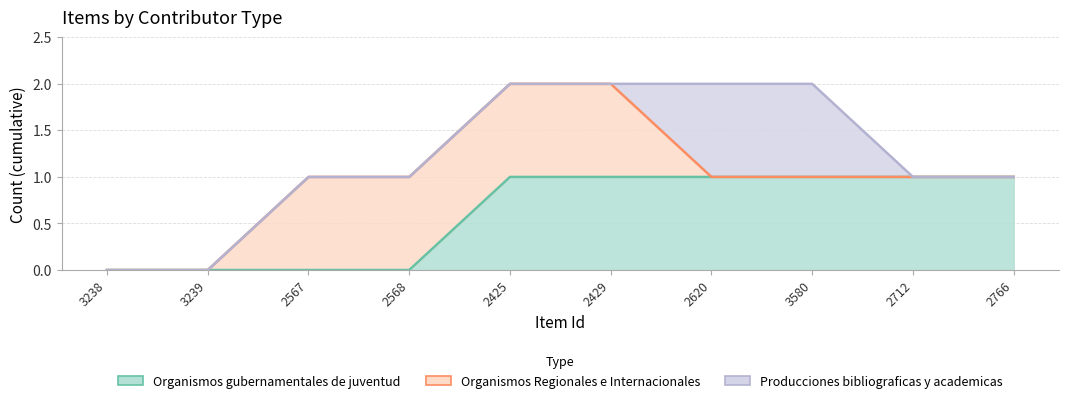

Which label corresponds to the largest value in the chart?

2425